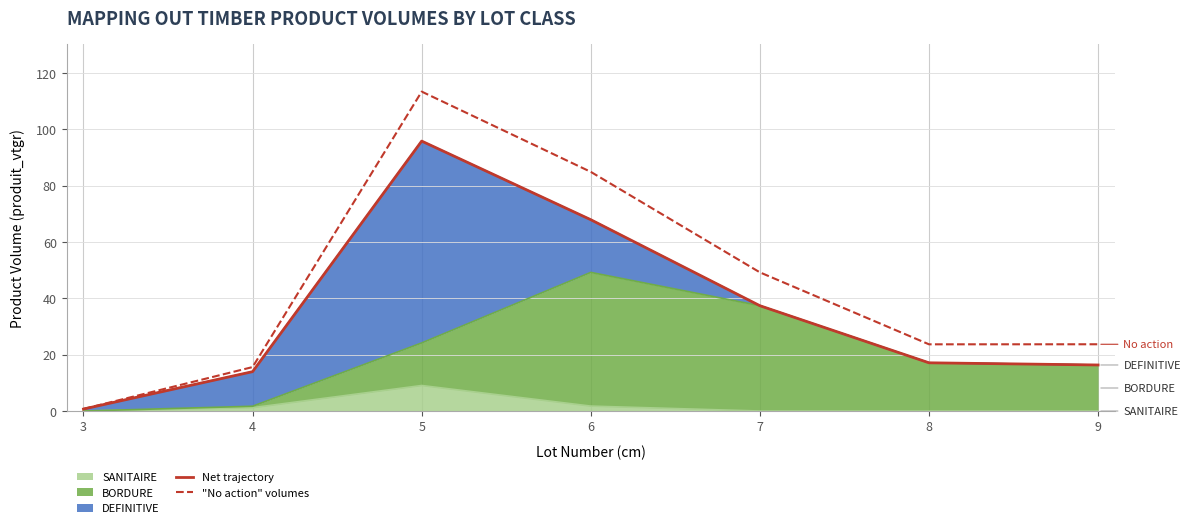

At which category is the sum across all series the highest?

5